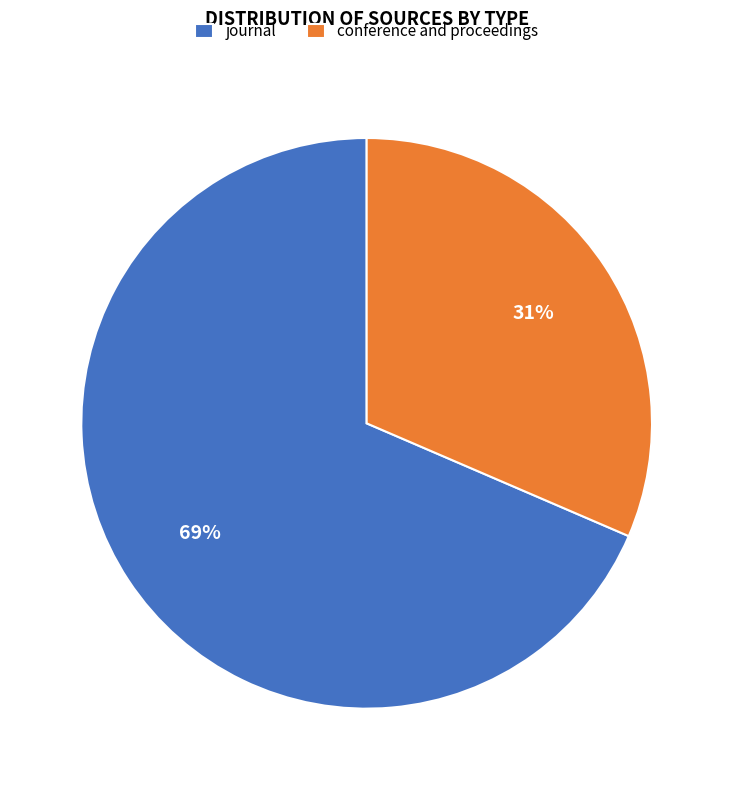

Count the number of slices in the pie.

2